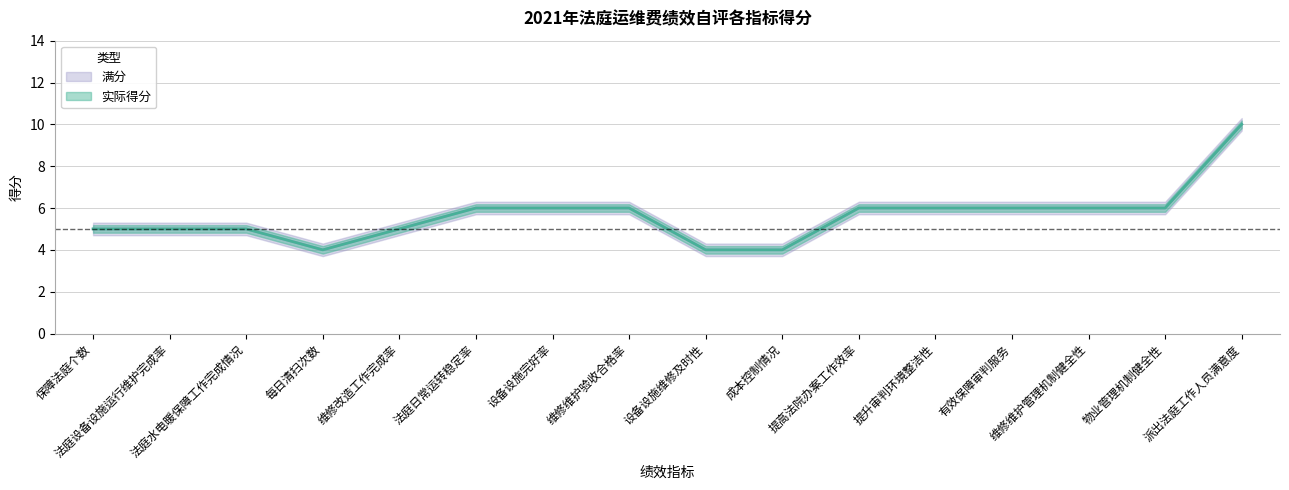

Does the chart have visible grid lines?

Yes